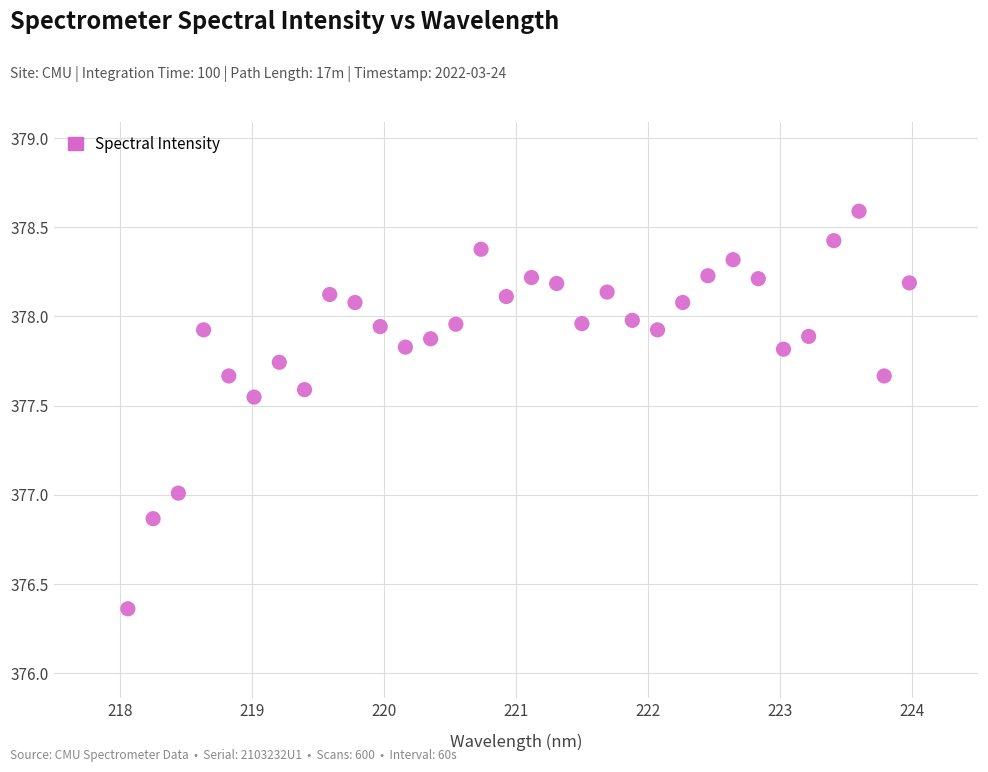

What is the range of X values (max minus min)?

5.9